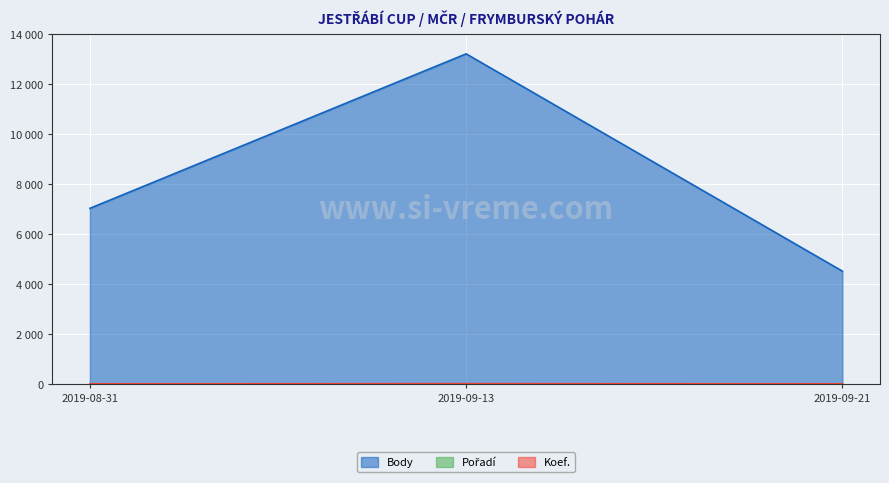

Rank the series by their maximum value, from lowest to highest.

Pořadí, Koef., Body